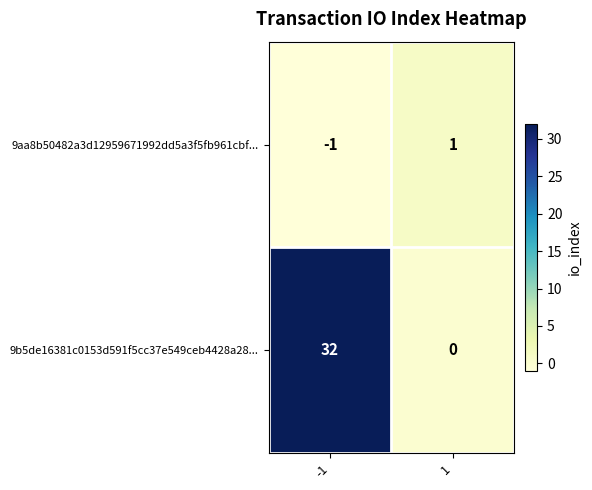

What is the sum of the 9b5de16381c0153d591f5cc37e549ceb4428a28... values at -1 and 1?

32